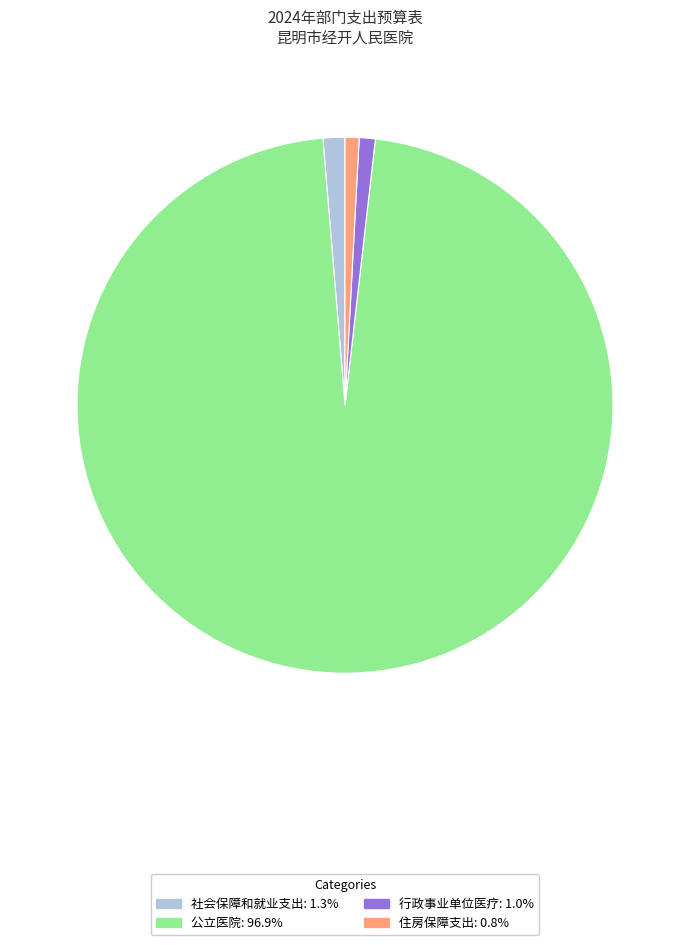

Combined, do 住房保障支出 and 公立医院 account for over 50%?

Yes